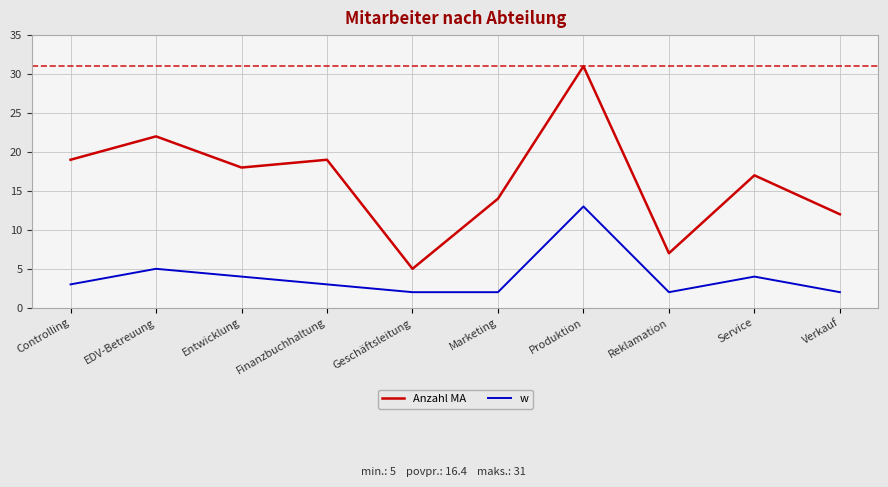

At which label does Anzahl MA first exceed 18?

Controlling